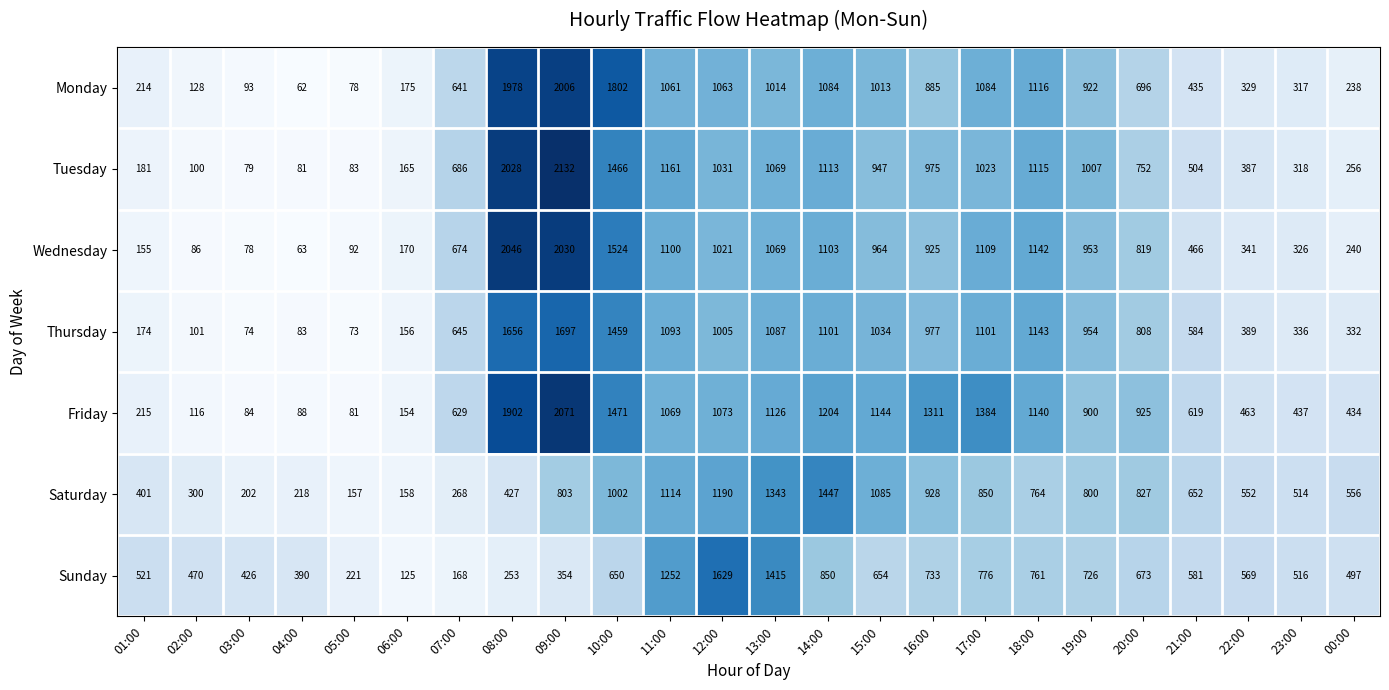

Count the number of categories in the chart.

24